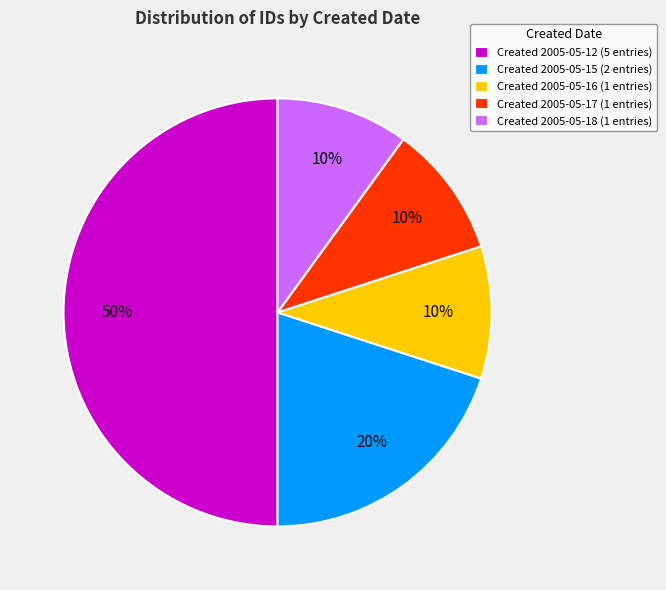

To the nearest percent, what is the difference between the Created 2005-05-17 (1 entries) and Created 2005-05-15 (2 entries) slice percentages?

10%